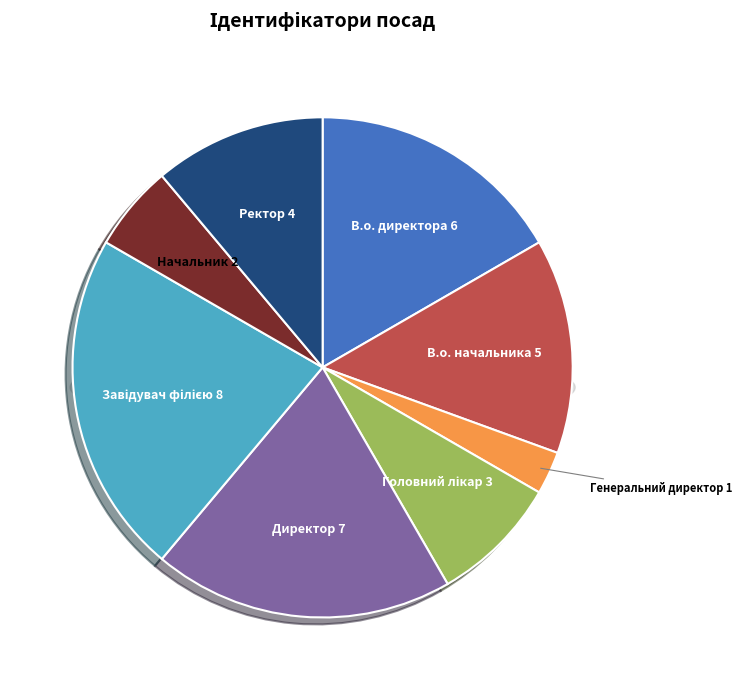

What is the change in value from Головний лікар to Ректор?

+1